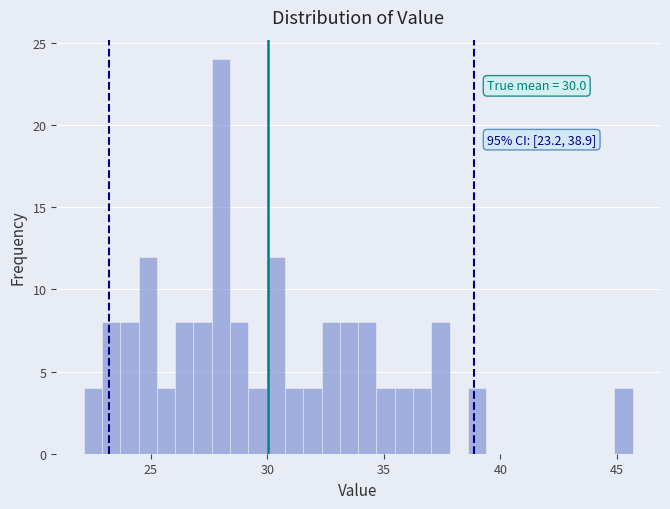

Read against the x-axis, roughly where is the centre of the tallest bar?

28.0